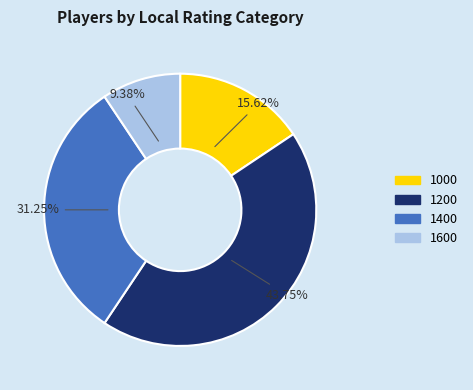

Does any single category account for the majority?

No